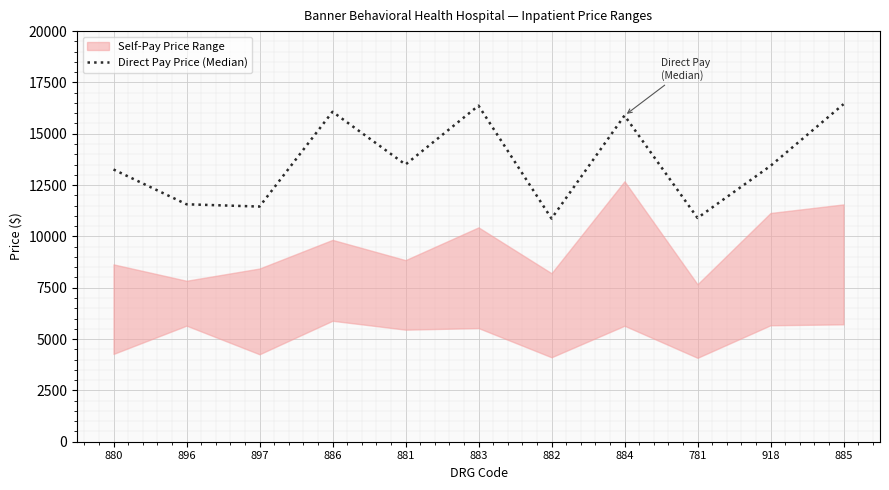

The chart shows a value of 22817 at 880. True or false?

False